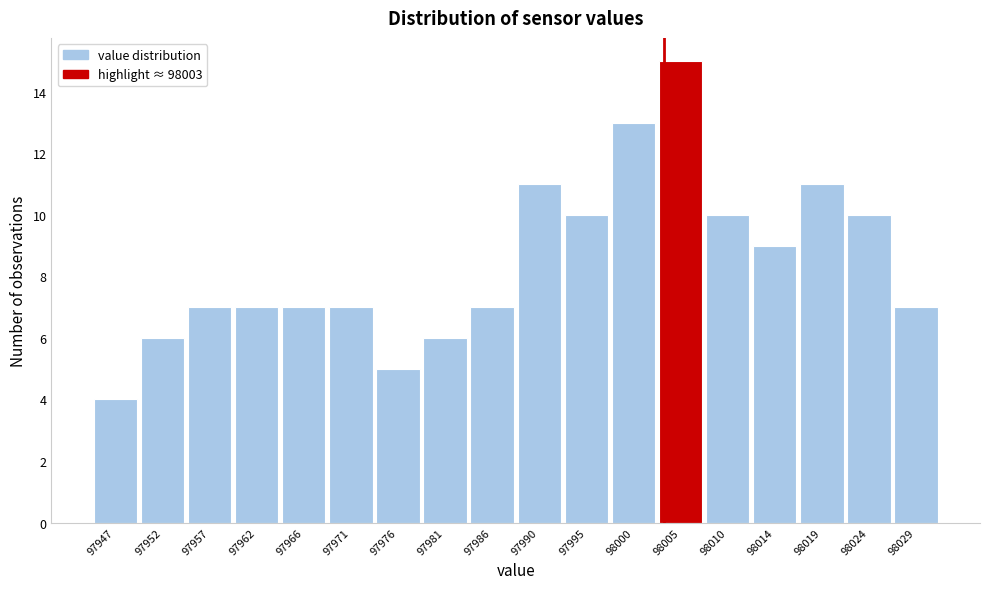

How tall is the bar that spans 97945.0 to 97950.0 on the x-axis? Neither the bar edges nor the heights are printed on the chart, so give them approximately, as read against the axes.

4